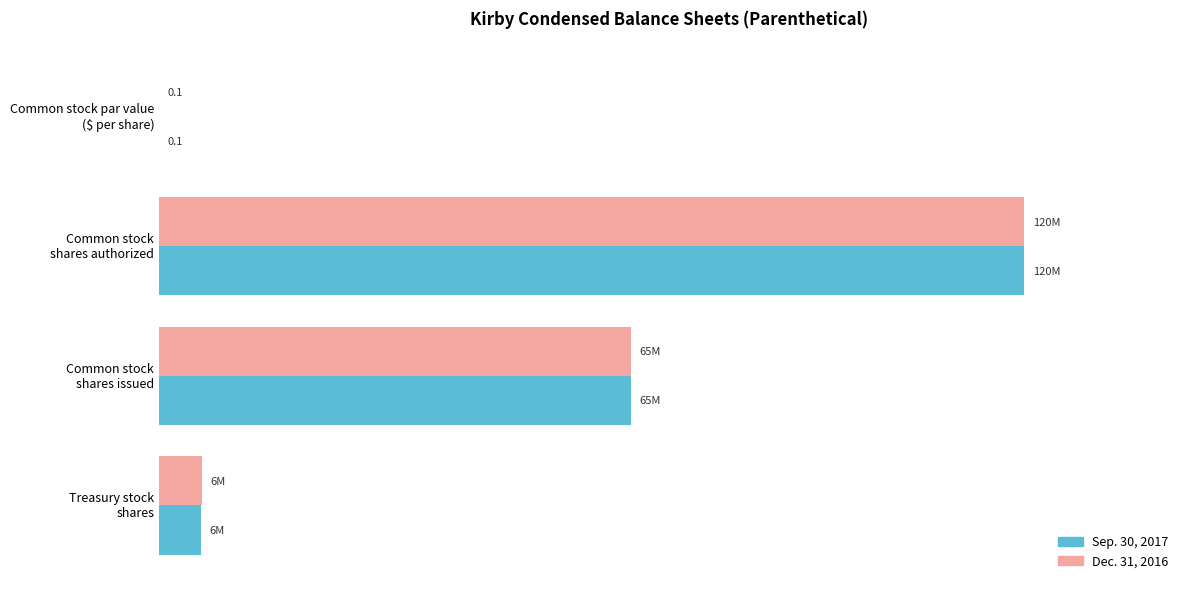

What are all the series names shown in the legend?

Sep. 30, 2017, Dec. 31, 2016